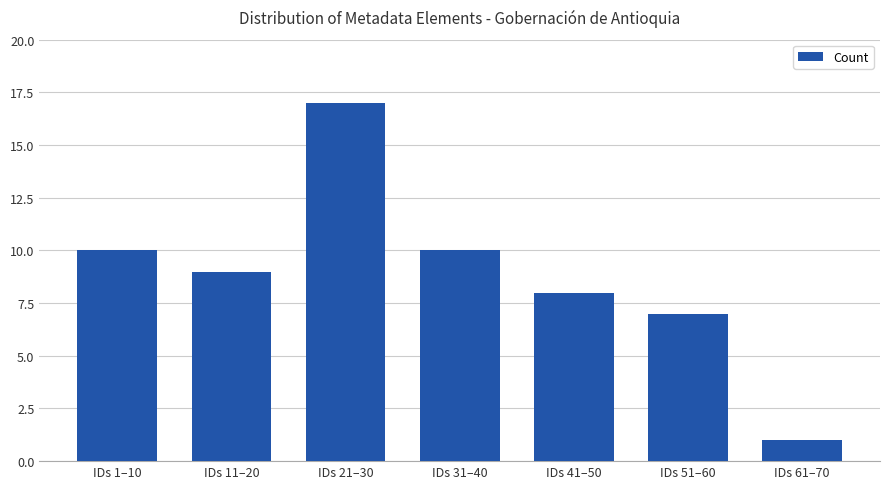

What is the value of the 5th bar from the left?

8